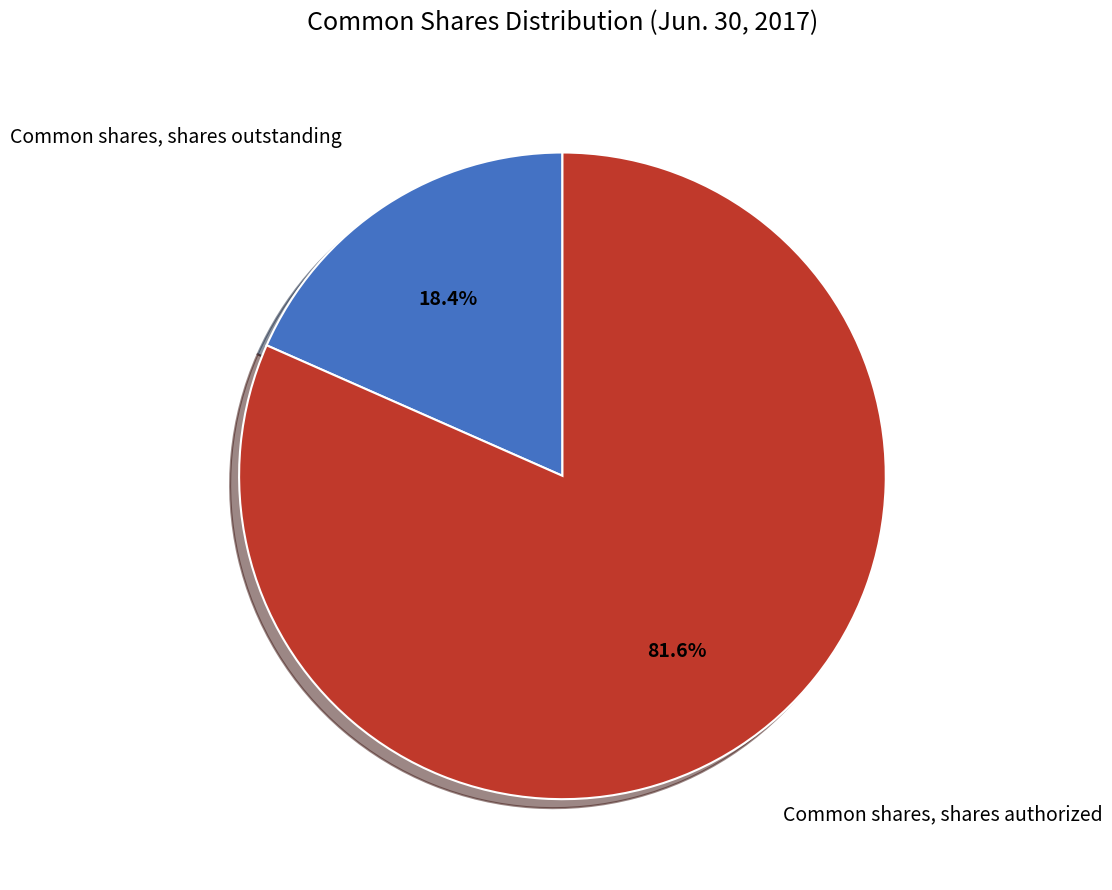

Is there any slice that represents more than half of the pie?

Yes